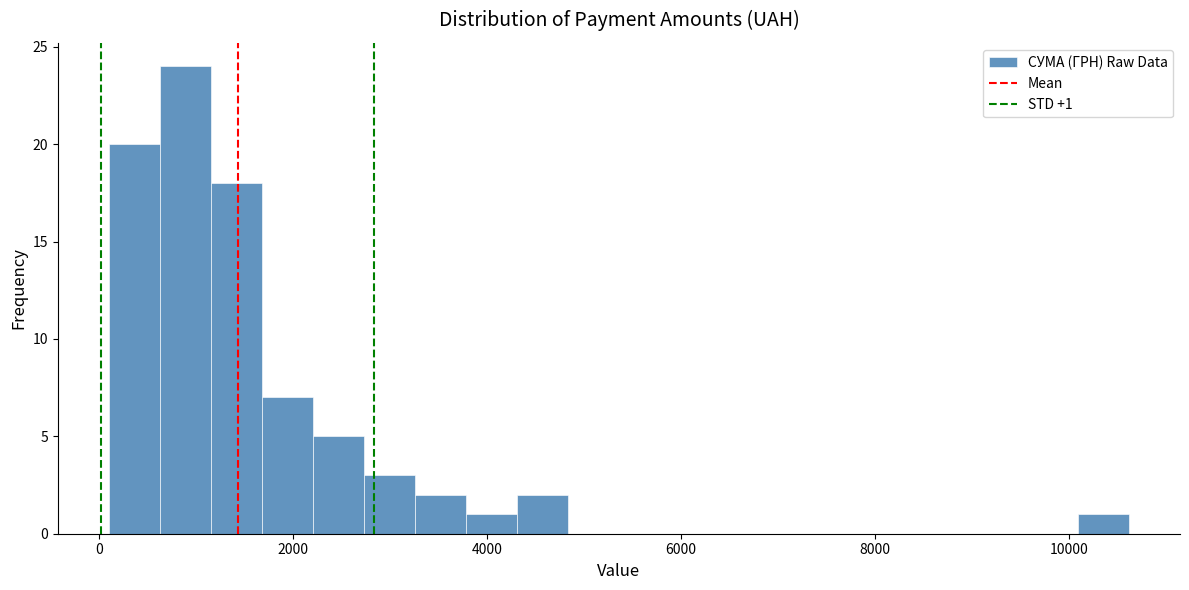

Around what value on the x-axis is the tallest bar? Give the approximate position of its centre, as read against the axis.

800